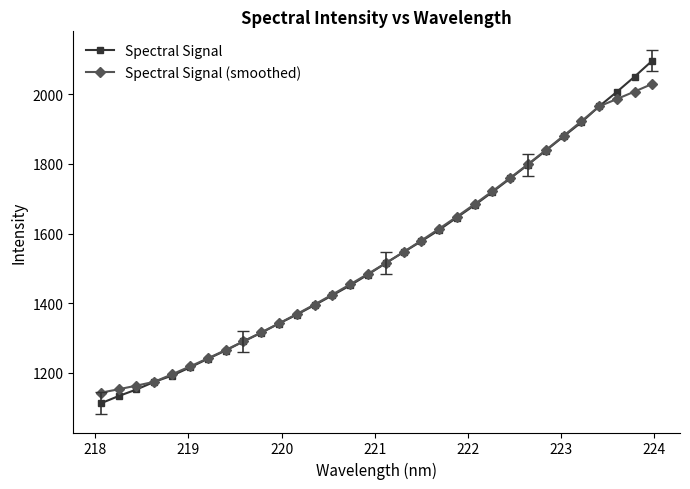

How many categories are shown in the chart?

32